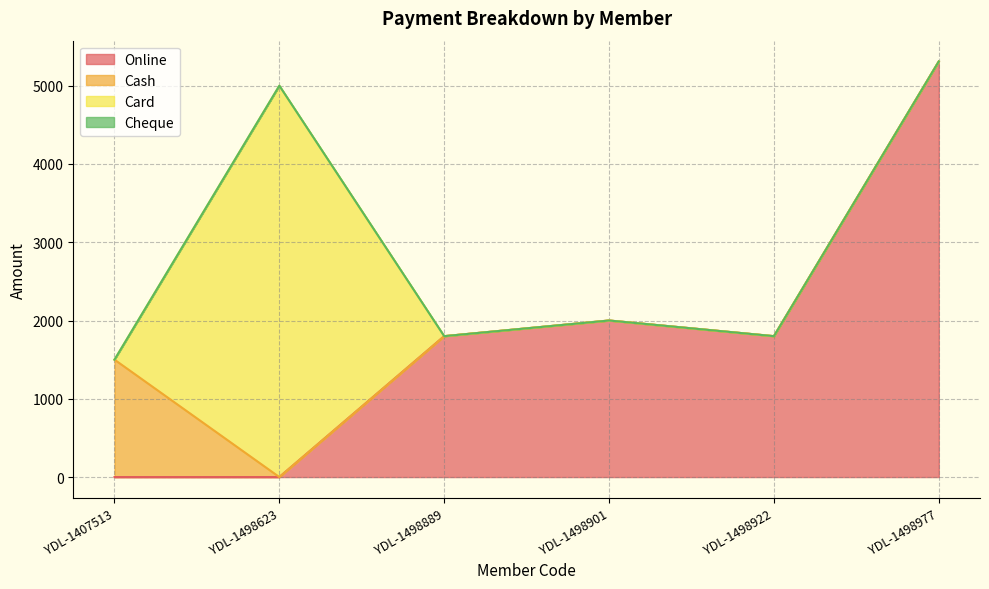

What are all the series names shown in the legend?

Online, Cash, Card, Cheque